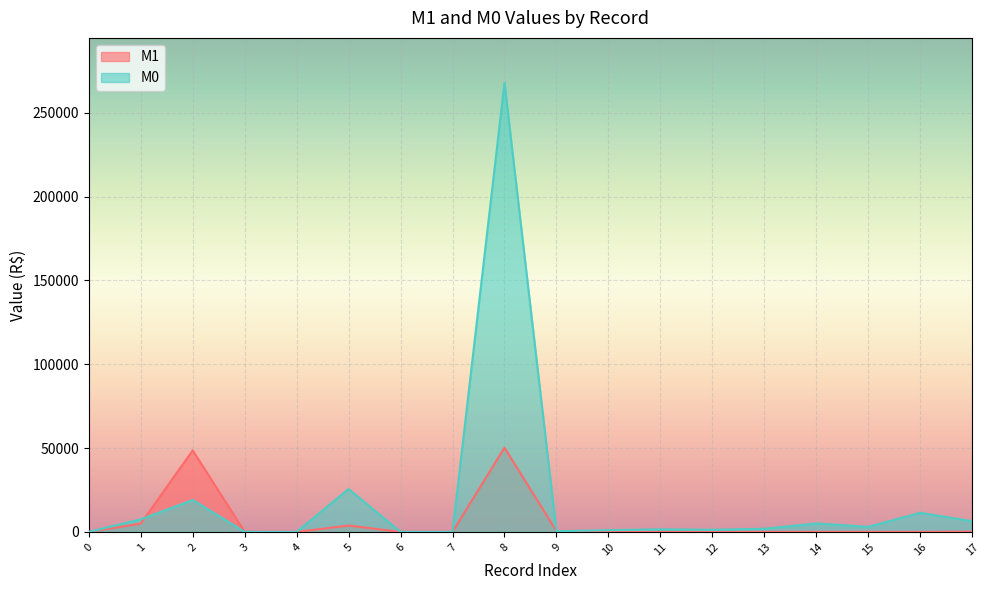

True or false: M0 and M1 cross at least once.

True